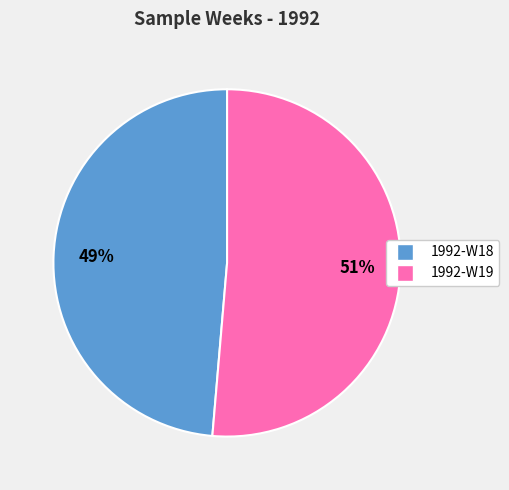

To the nearest percent, what is the average slice percentage?

50%